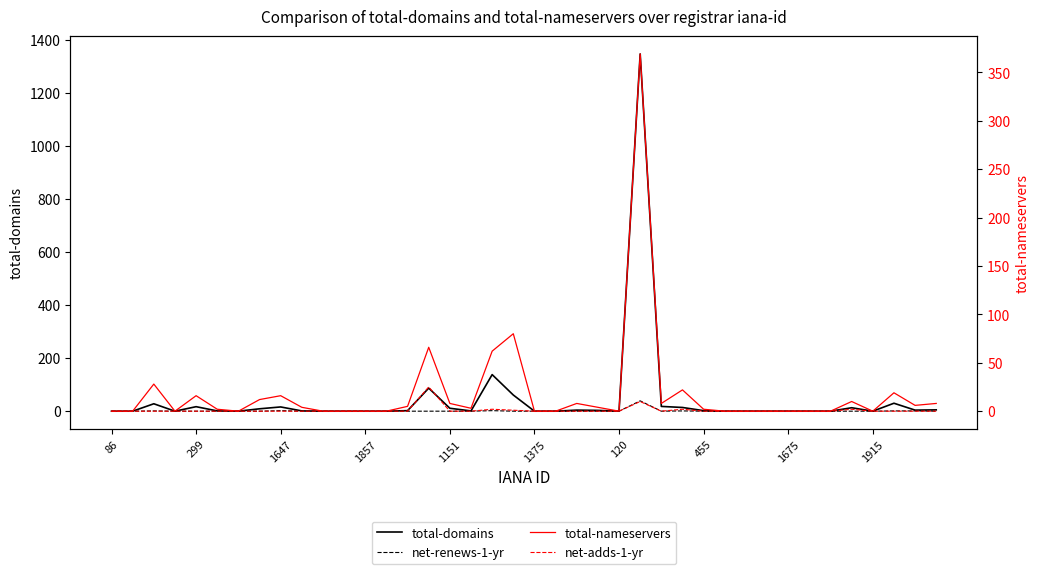

How many interior local peaks does the net-adds-1-yr series have?

5